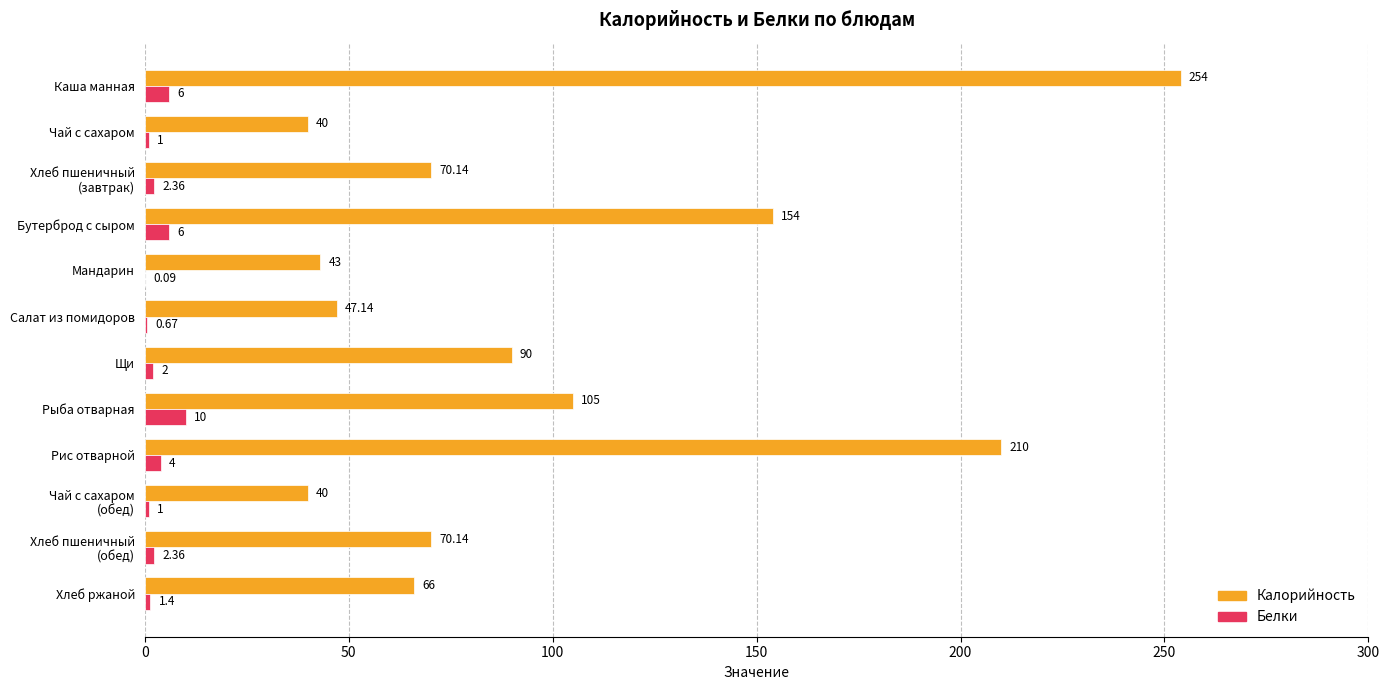

Which series has the largest range (max minus min)?

Калорийность